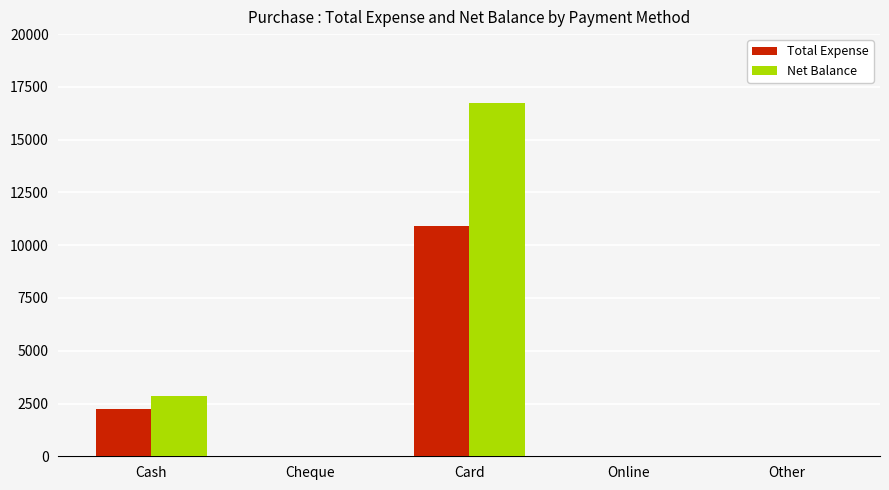

How many distinct data groups are displayed?

2